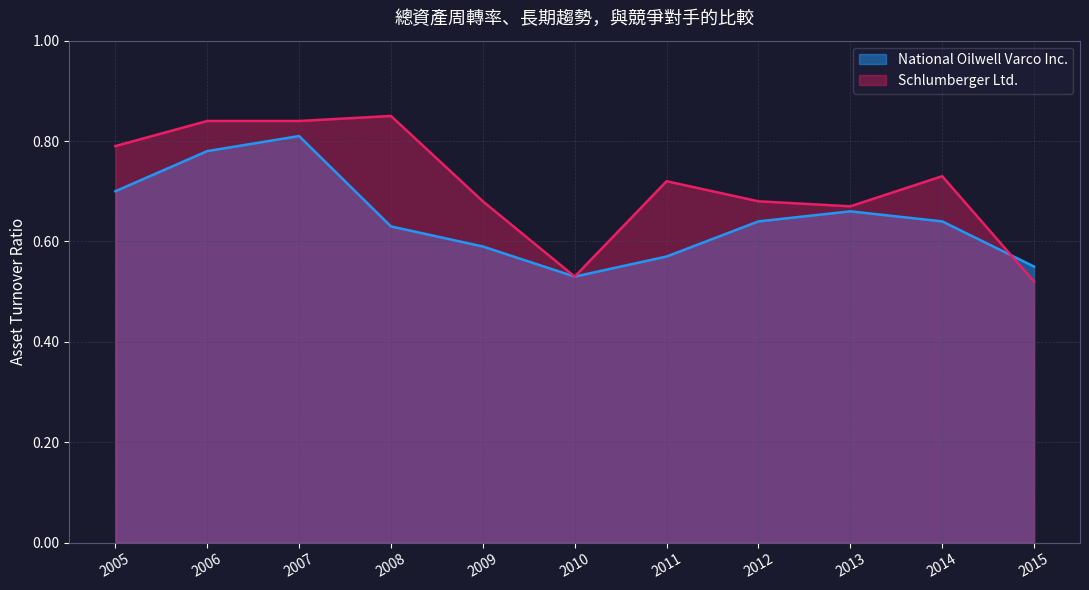

How many series are shown in this chart?

2